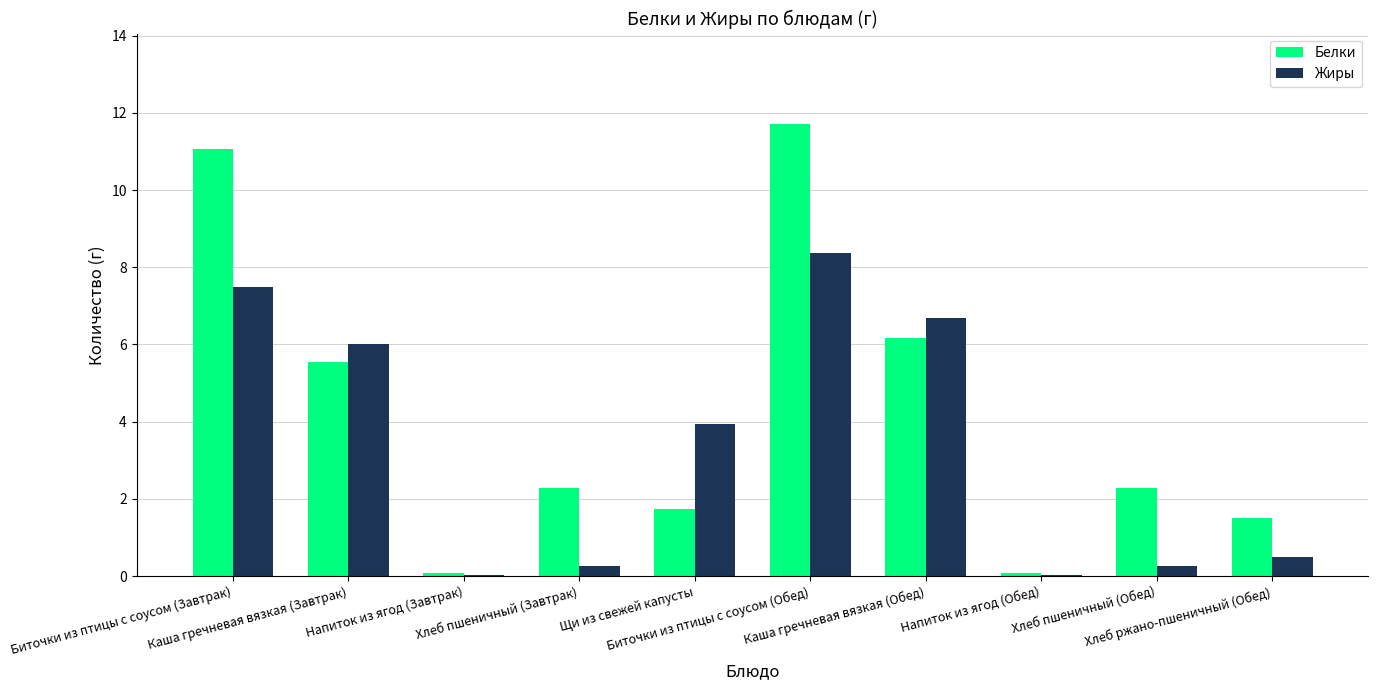

What is the highest value of the Жиры series?

8.4